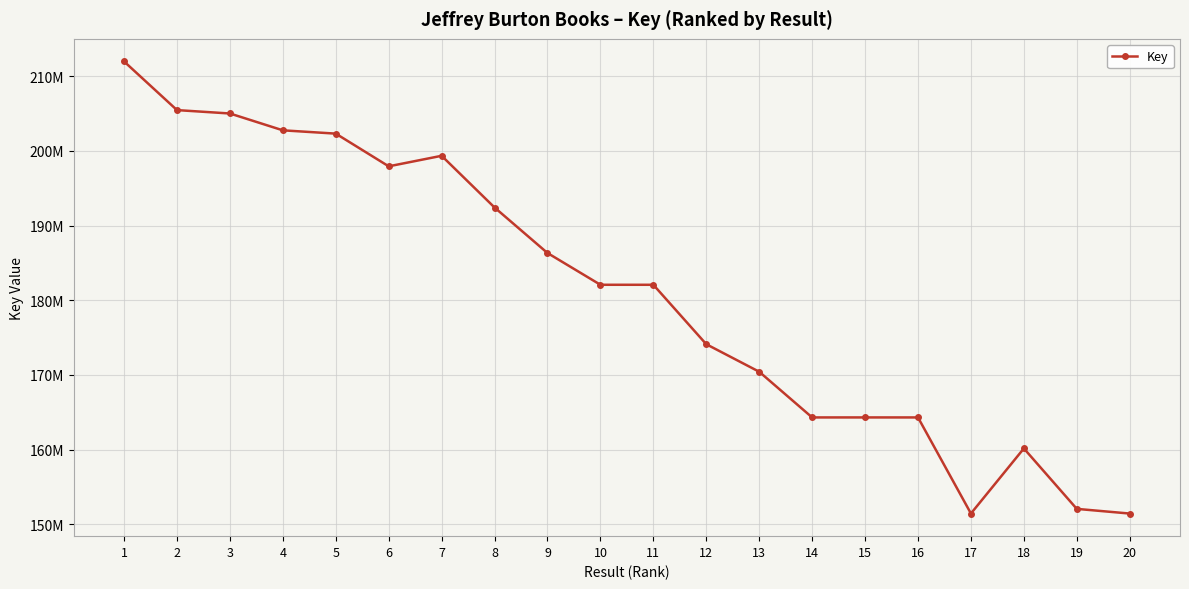

Is this an area chart (filled region under the line)?

No